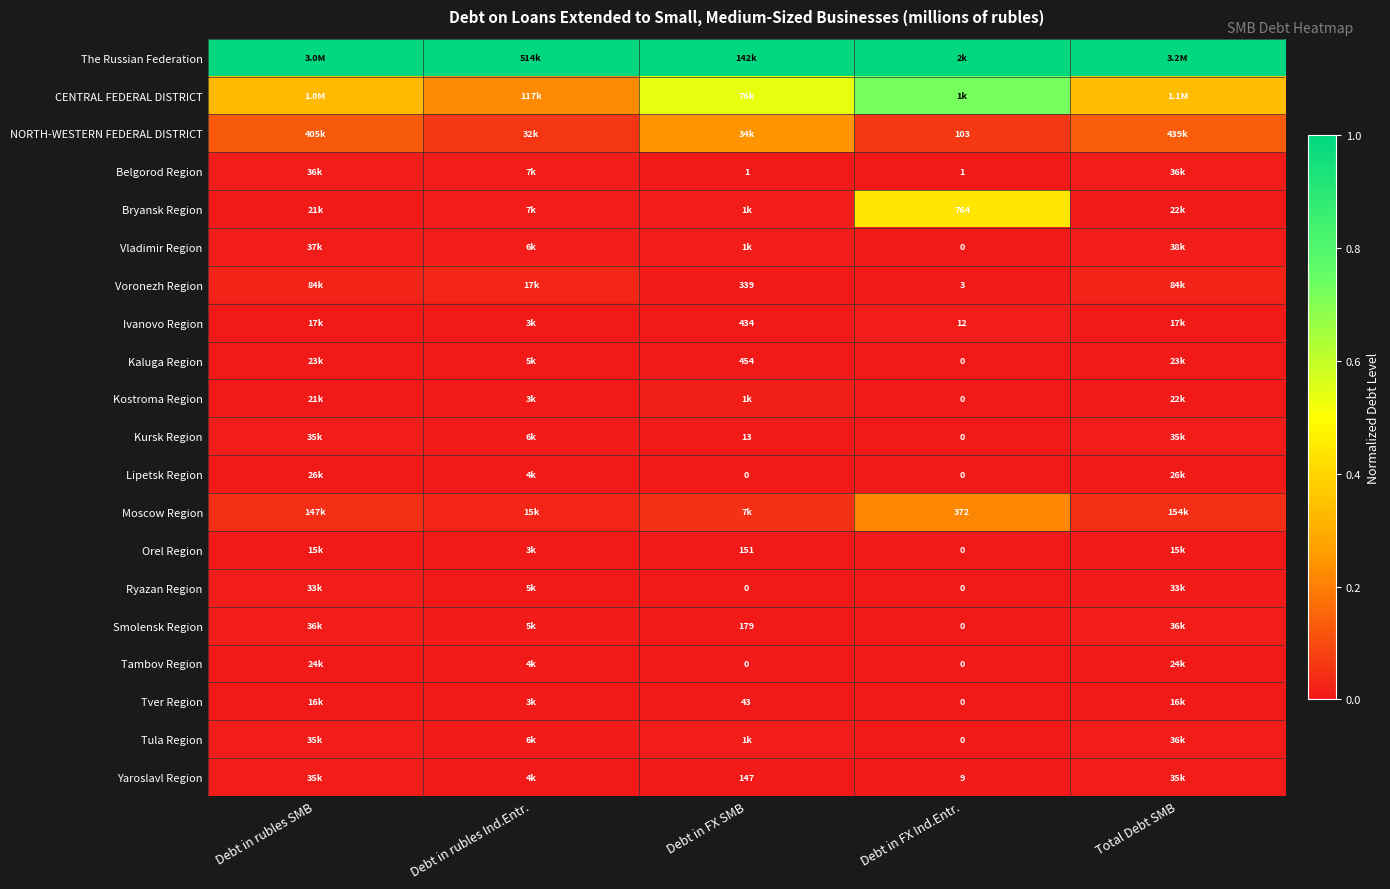

At which label does Ryazan Region reach its peak?

Debt in rubles SMB